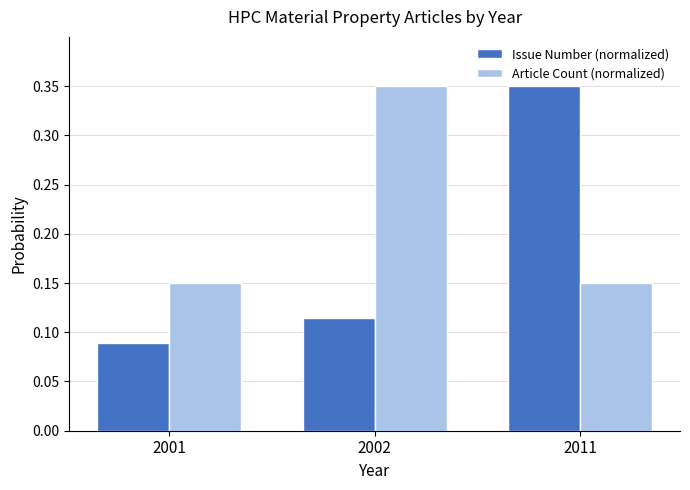

What is the sum of the Issue Number (normalized) values at 2001 and 2011?

0.4